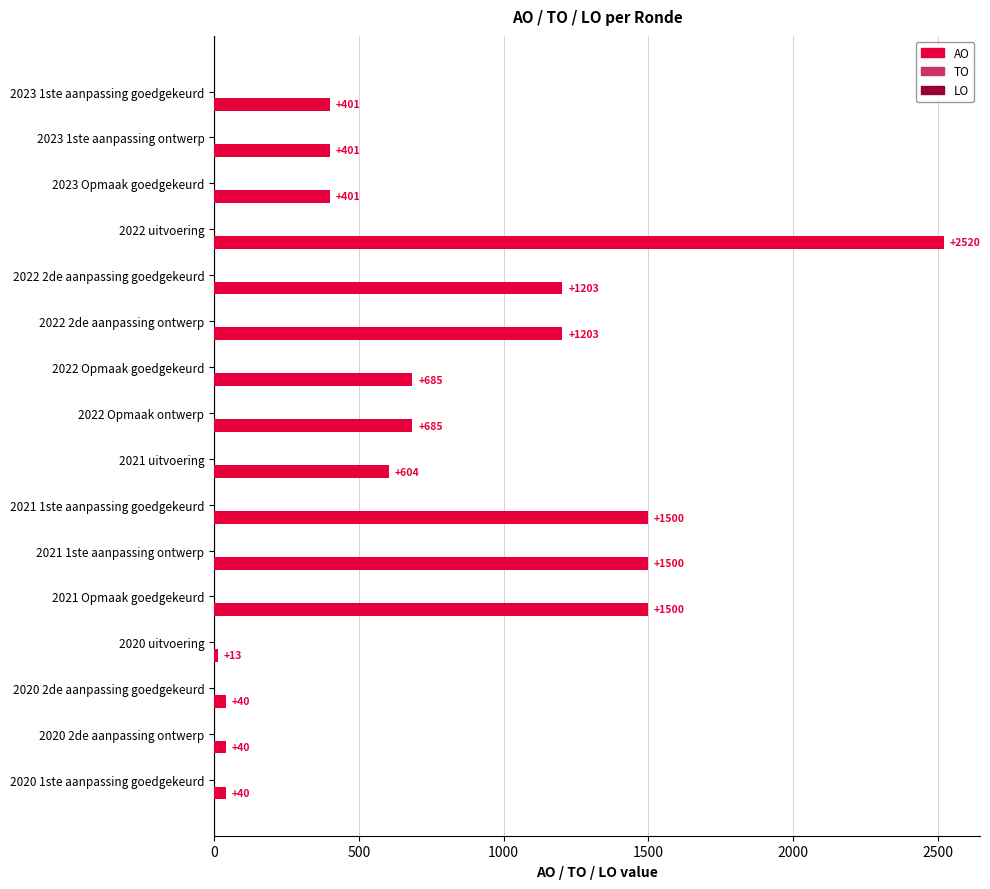

What is the difference between the second highest and second lowest values?

1460